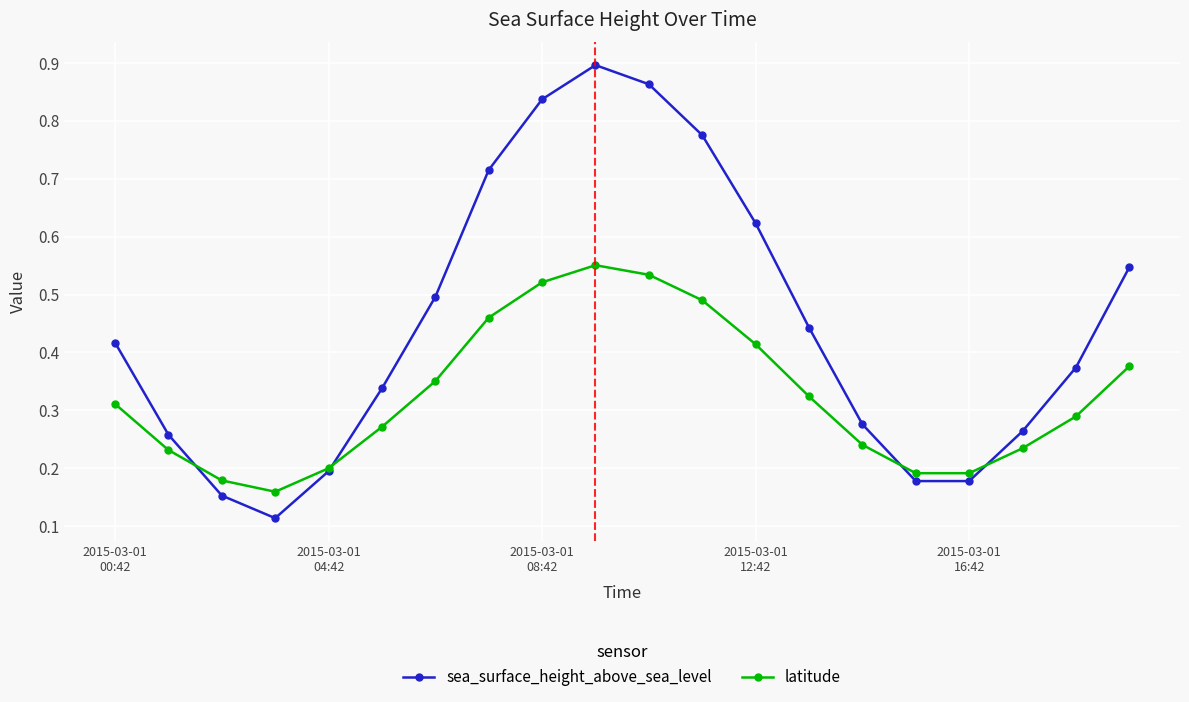

Which series has the largest range (max minus min)?

sea_surface_height_above_sea_level